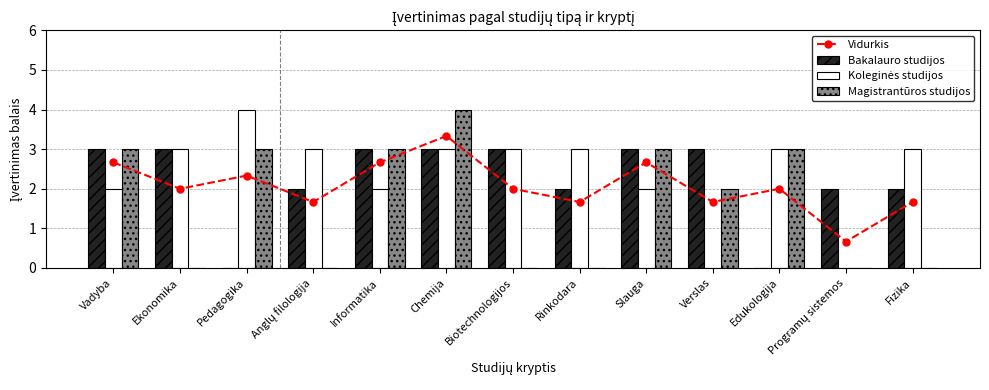

How many data points in Magistrantūros studijos are less than 2?

6